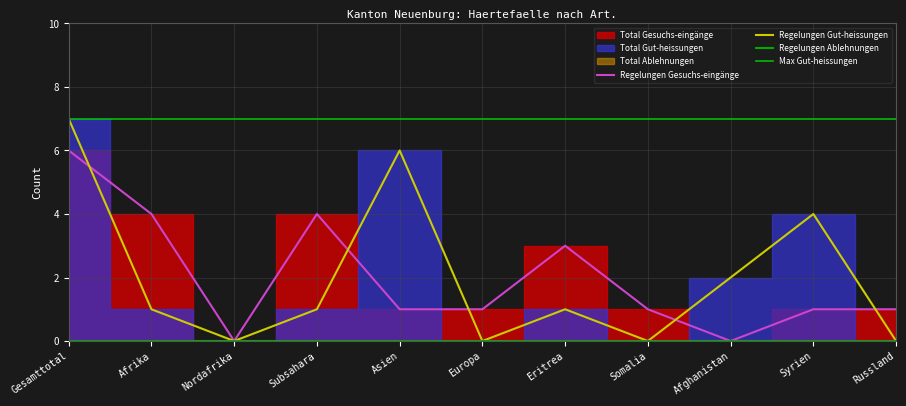

Where is the first local minimum for Total Gesuchs-eingänge?

Nordafrika